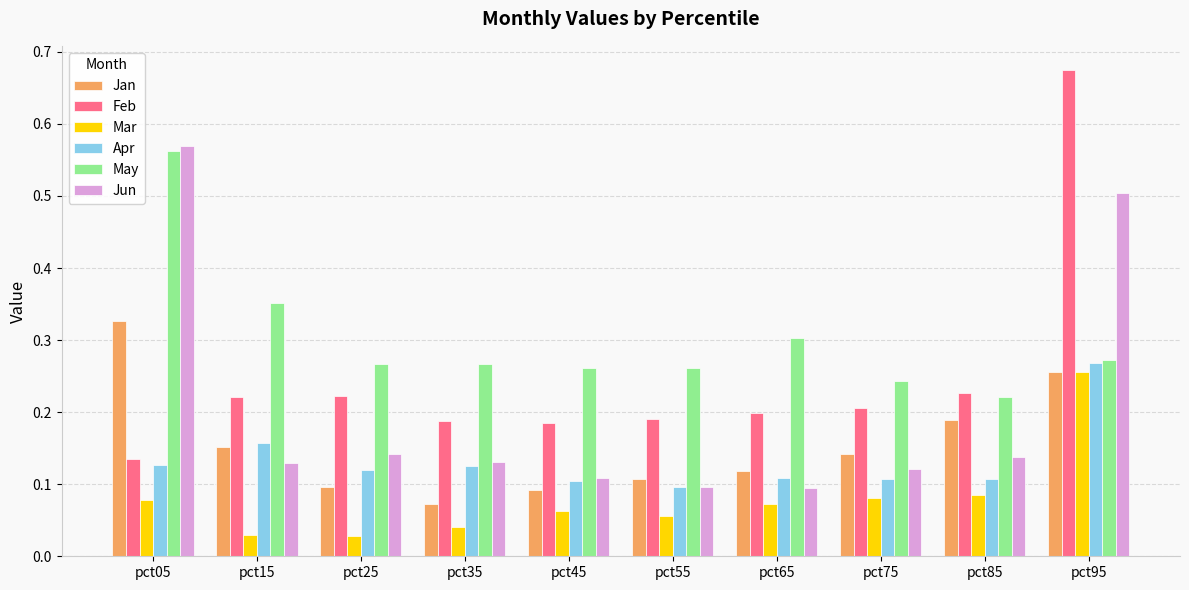

At which category does the chart reach its peak across all series?

pct95